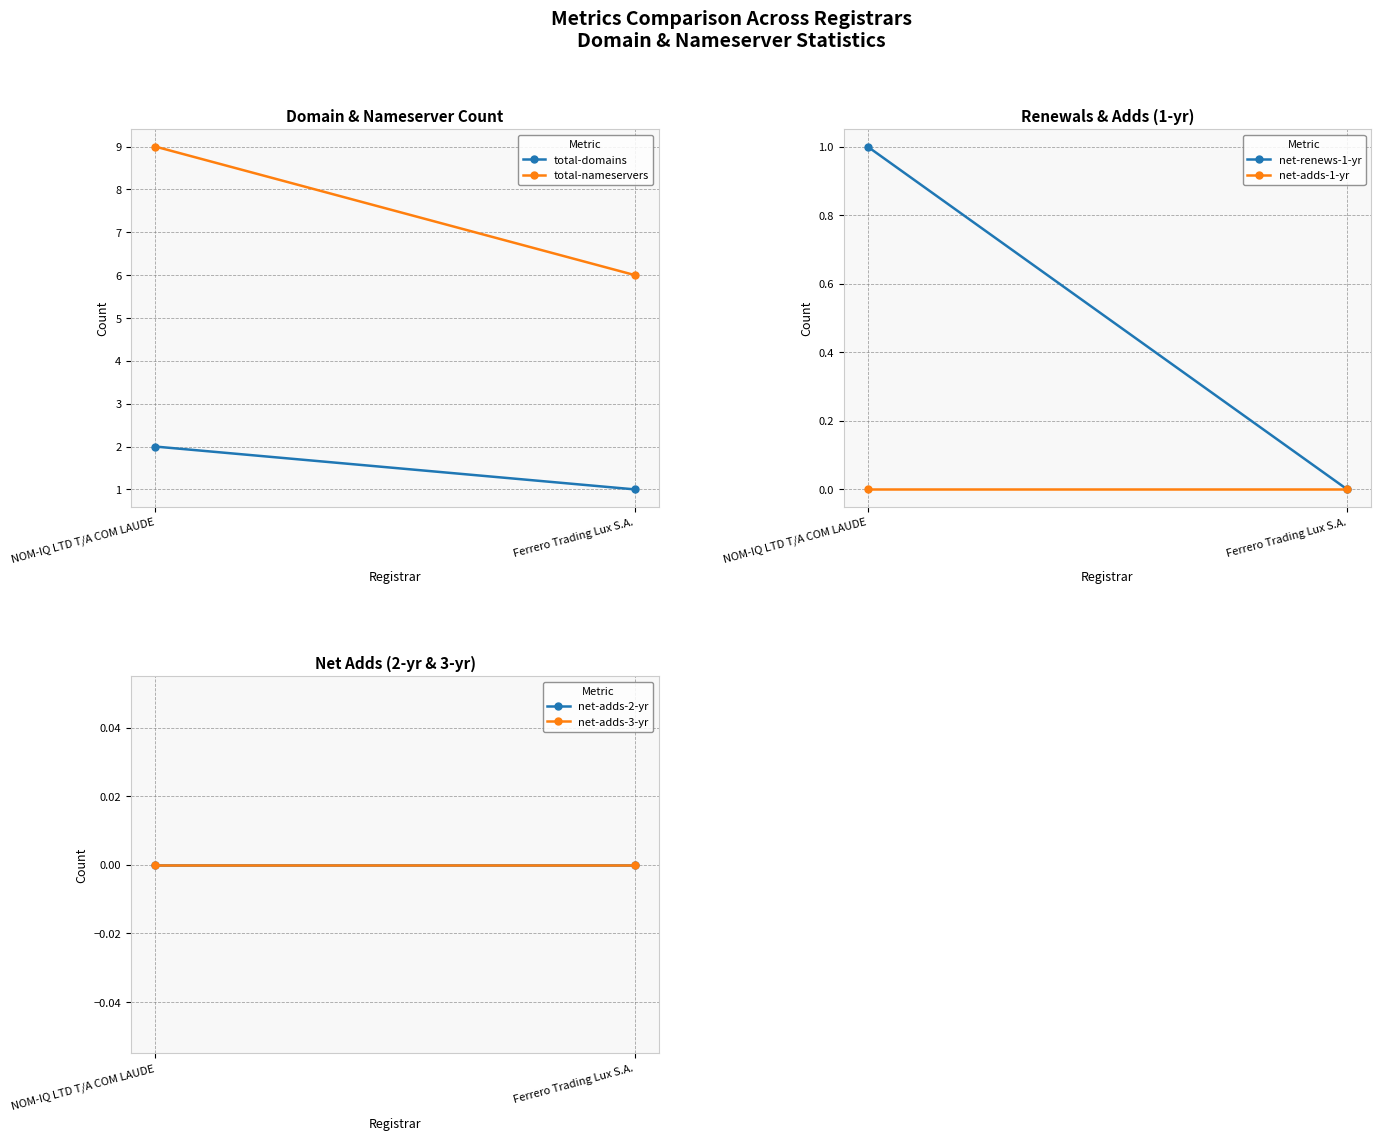

At which category does the chart reach its peak across all series?

NOM-IQ LTD T/A COM LAUDE